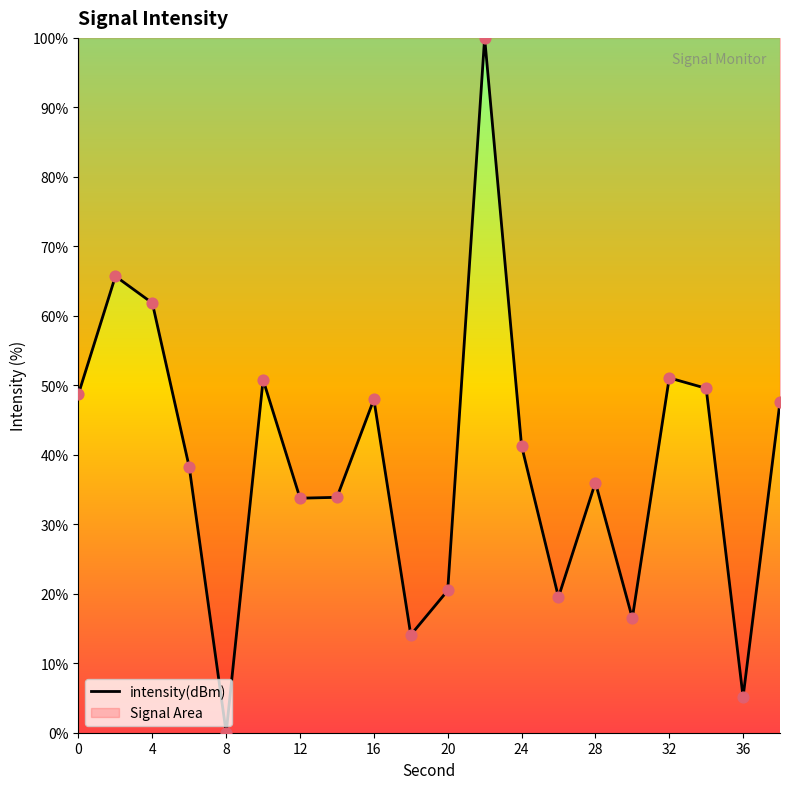

What is the greatest value displayed?

100.0